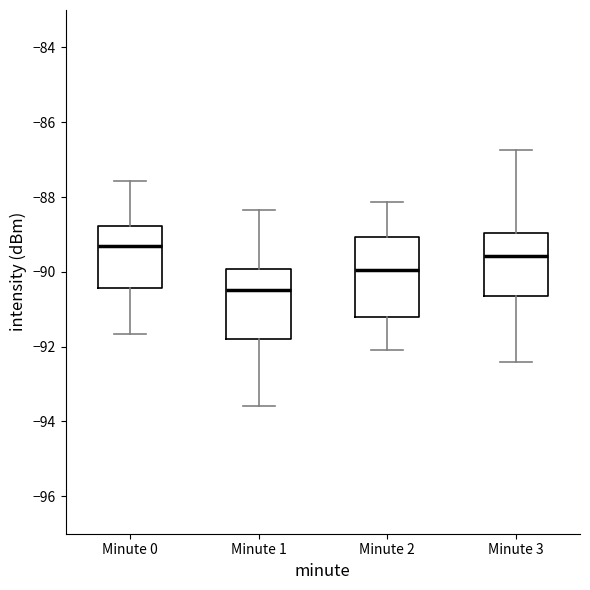

Reading left to right, transcribe this box plot: for each box, give where its median line is, the range the box spans, and where its two whiskers end, as read against the y-axis. The values are not printed on the chart, so give them approximately, as read against the axis.

Minute 0: median -89.4, box -90.4 to -88.8, whiskers -91.6 to -87.6
Minute 1: median -90.4, box -91.8 to -90.0, whiskers -93.6 to -88.4
Minute 2: median -90.0, box -91.2 to -89.0, whiskers -92.0 to -88.2
Minute 3: median -89.6, box -90.6 to -89.0, whiskers -92.4 to -86.8